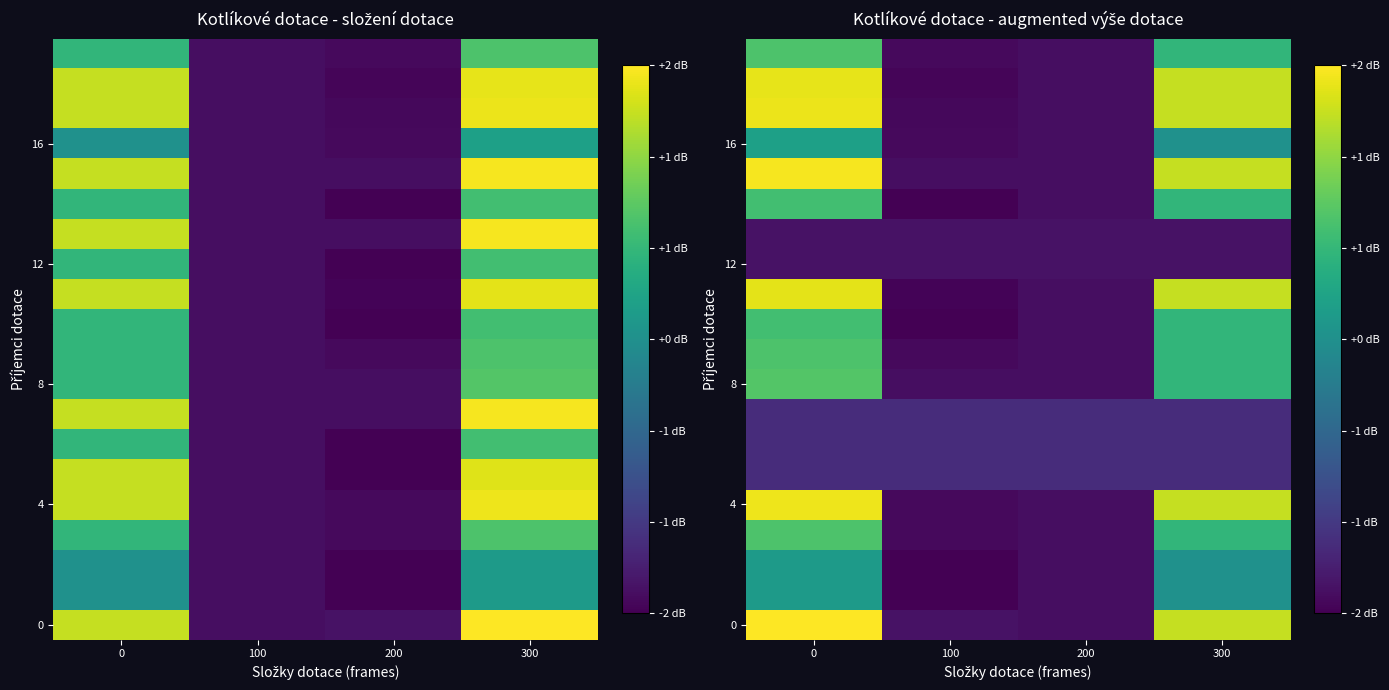

What is the difference between the highest and lowest values at 300?

3.4